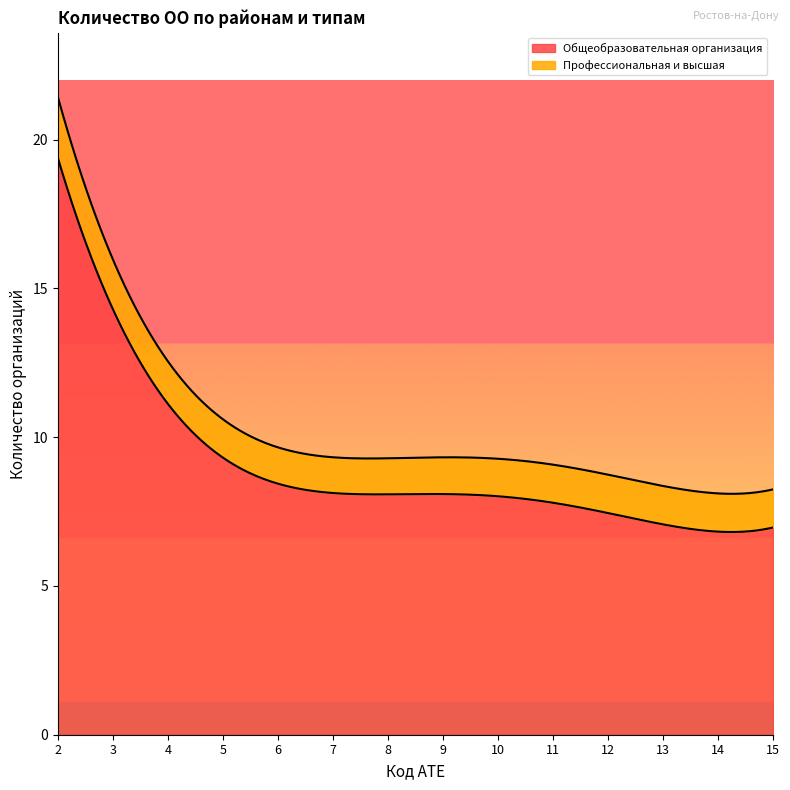

What is the sum of all Профессиональная и высшая values?

19